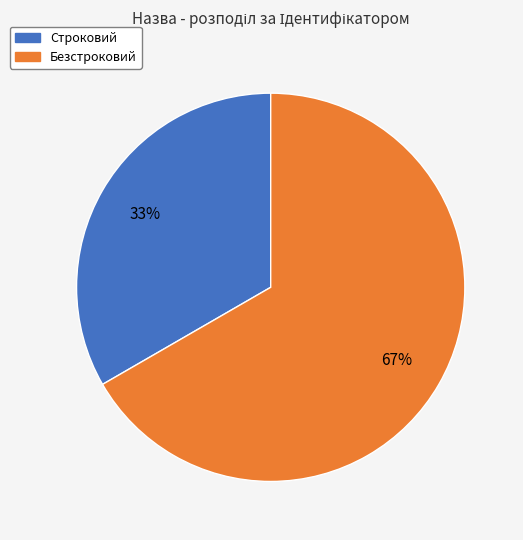

Approximately how many times larger is the value at Безстроковий compared to Строковий?

2.0